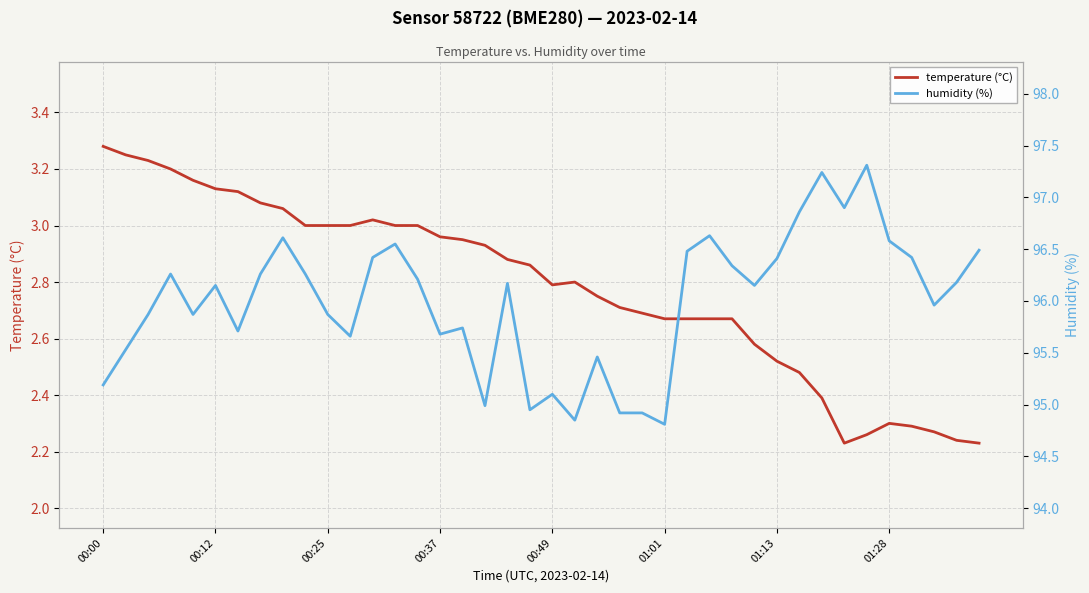

True or false: temperature (°C) and humidity (%) cross at least once.

False